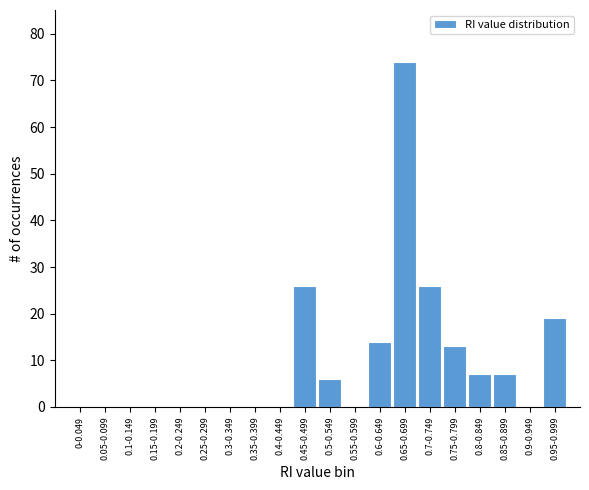

Reading left to right, list all the values displayed in this chart.

0-0.049=0	0.05-0.099=0	0.1-0.149=0	0.15-0.199=0	0.2-0.249=0	0.25-0.299=0	0.3-0.349=0	0.35-0.399=0	0.4-0.449=0	0.45-0.499=26	0.5-0.549=6	0.55-0.599=0	0.6-0.649=14	0.65-0.699=74	0.7-0.749=26	0.75-0.799=13	0.8-0.849=7	0.85-0.899=7	0.9-0.949=0	0.95-0.999=19